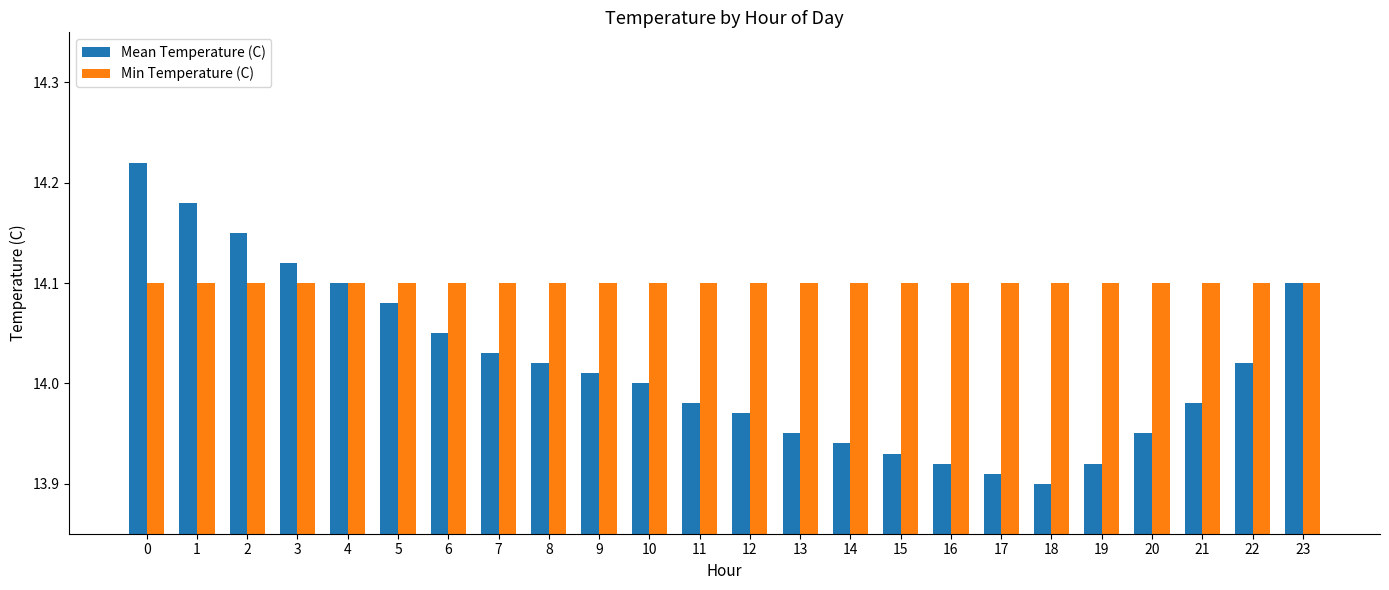

At how many categories does at least one series exceed 14?

24